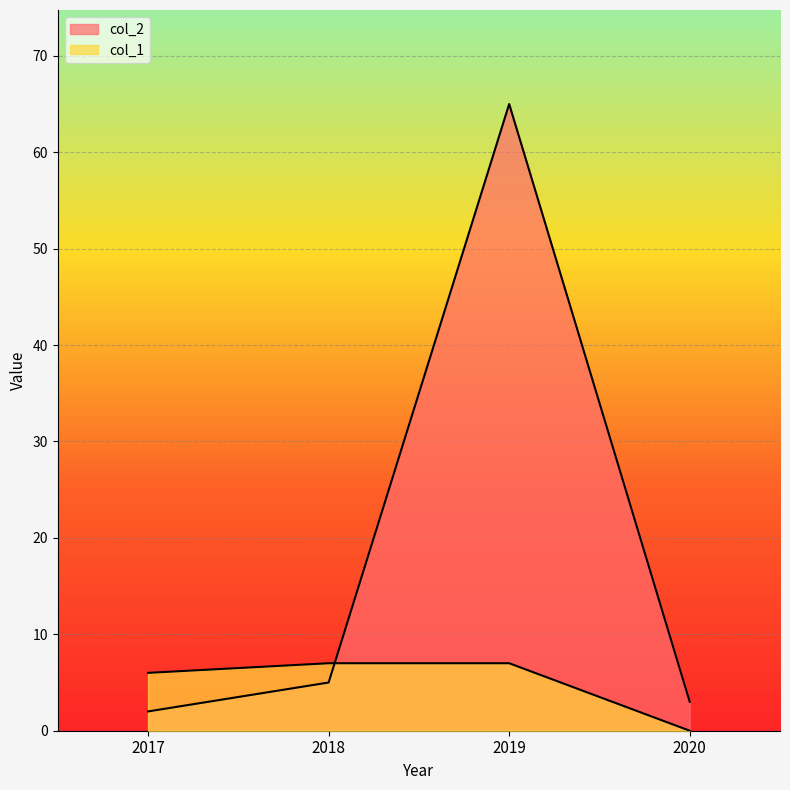

At which label does col_1 reach its minimum?

2020